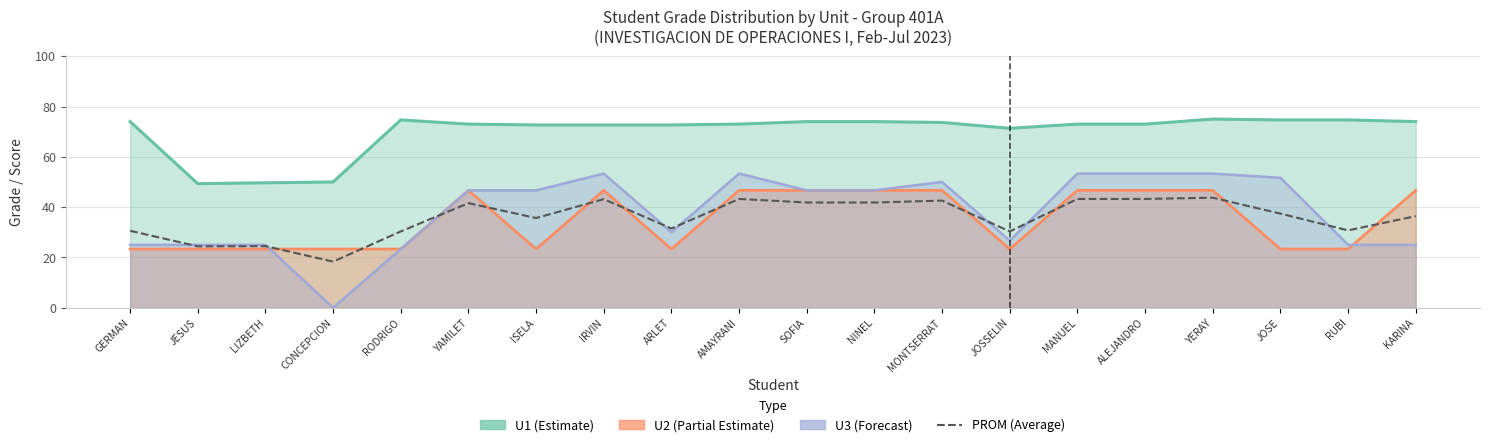

What is the smallest value displayed?

18.3